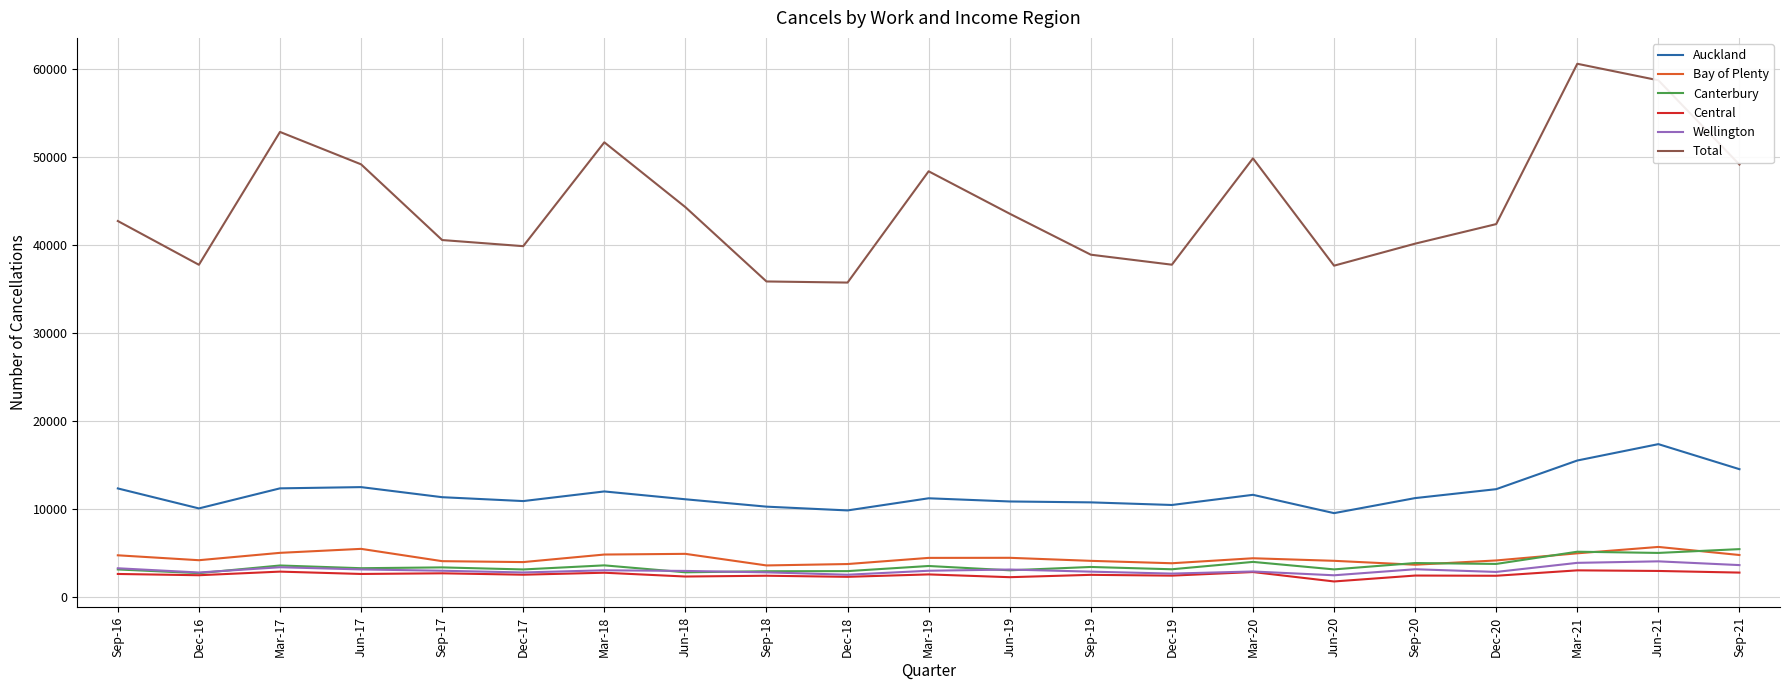

True or false: Total and Wellington cross at least once.

False